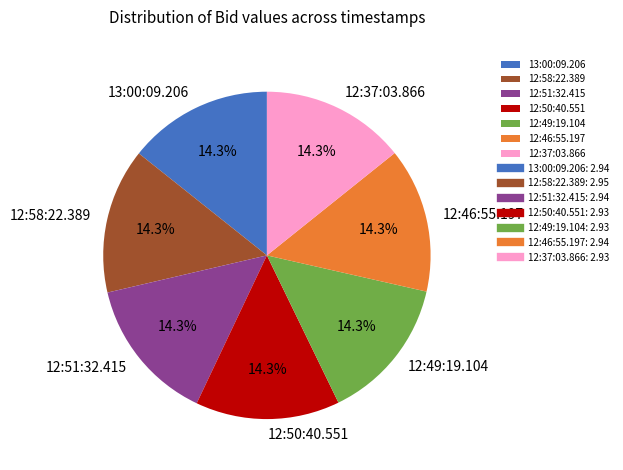

To the nearest percent, what is the combined percentage of 12:37:03.866 and 12:50:40.551?

29%